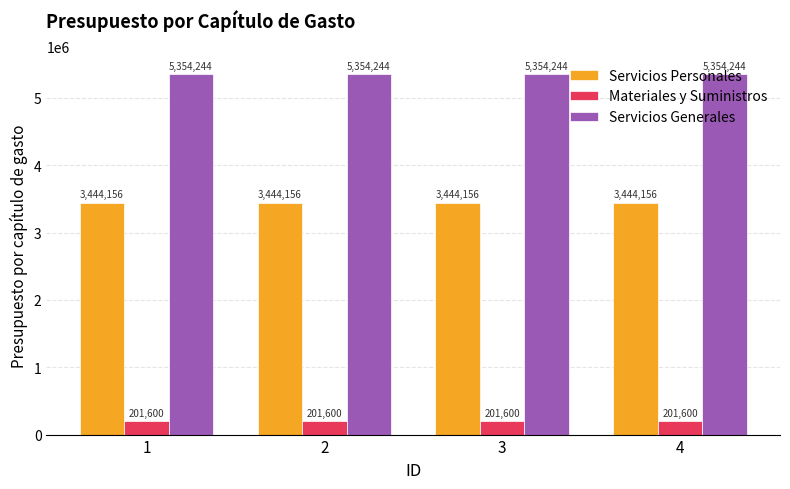

Reading left to right, what are all the values shown in this chart?

Servicios Personales: 3444156	3444156	3444156	3444156
Materiales y Suministros: 201600	201600	201600	201600
Servicios Generales: 5354244	5354244	5354244	5354244